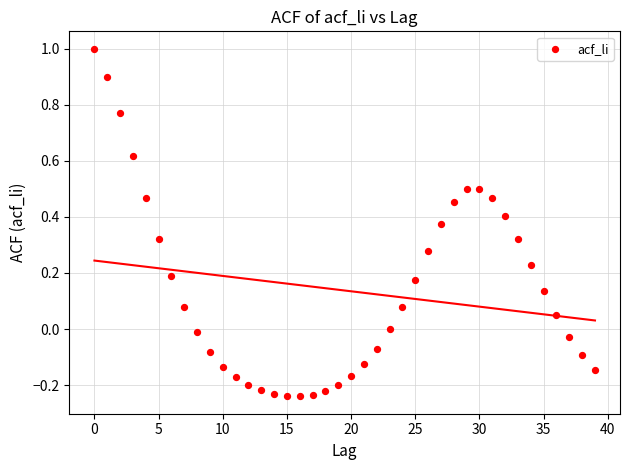

What is the range of Y values (max minus min)?

1.2